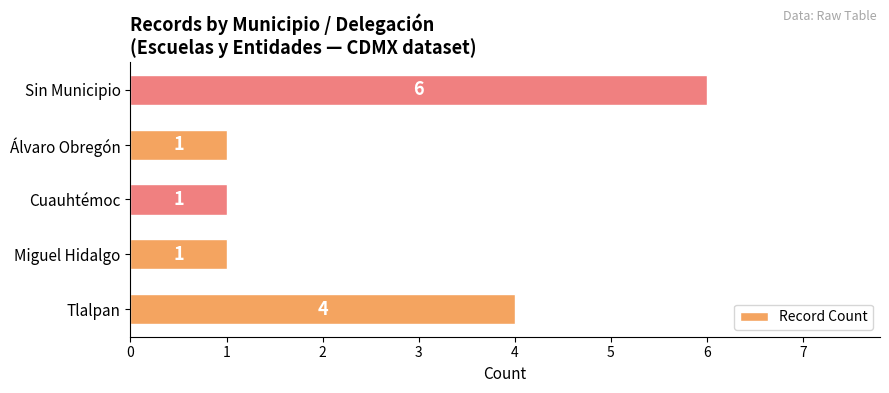

Is it true that the value at Tlalpan is 4?

True